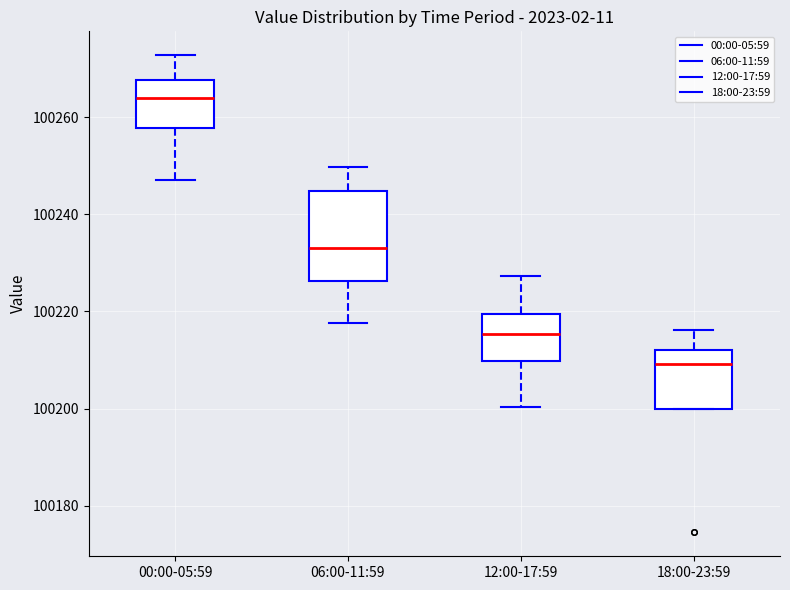

Which box's median line is the lowest?

18:00-23:59